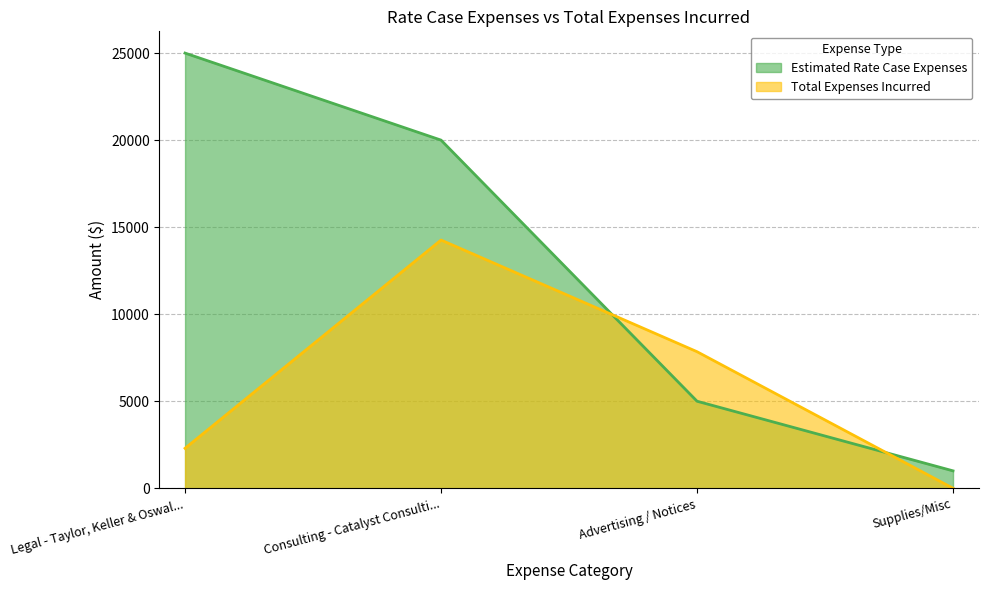

True or false: Estimated Rate Case Expenses has more than 2 points higher than both neighbors.

False